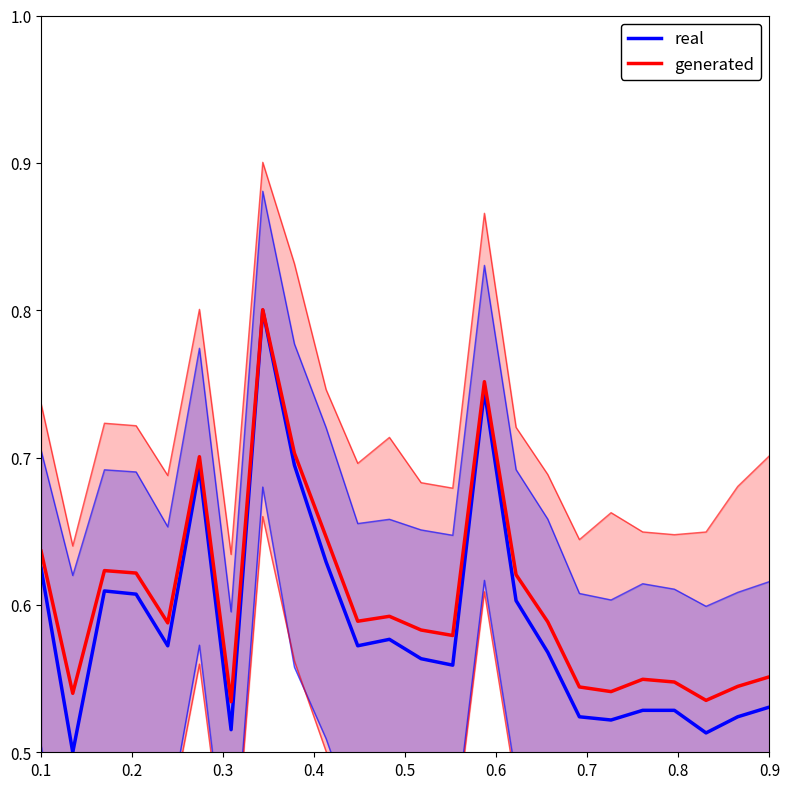

Which series has the largest range (max minus min)?

real